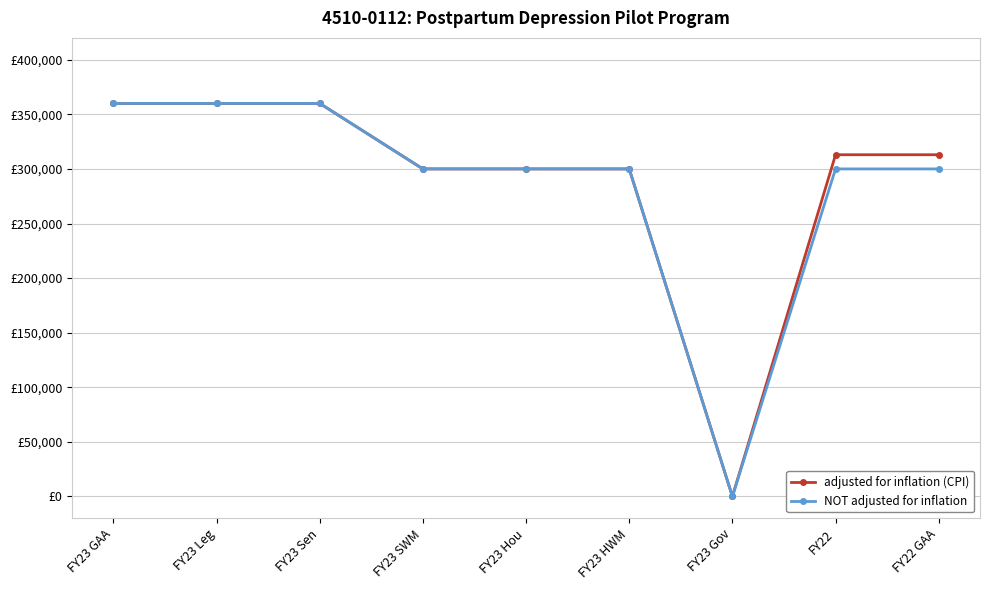

What are all the series names shown in the legend?

adjusted for inflation (CPI), NOT adjusted for inflation